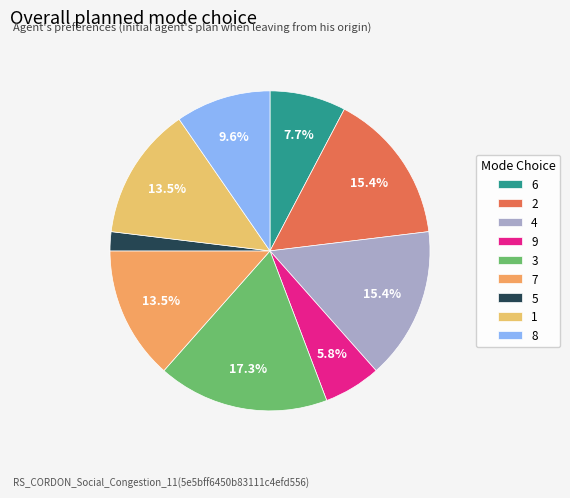

How many slices are in this pie chart?

9